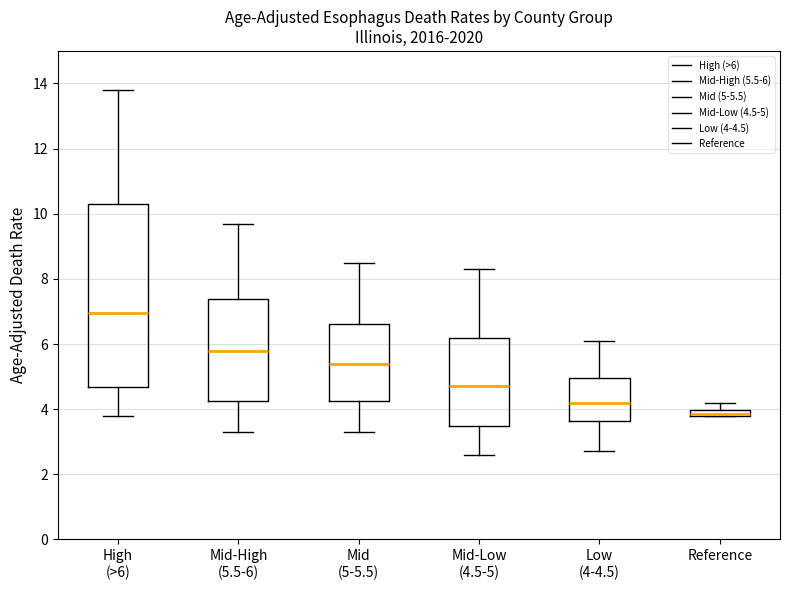

Which box is the tallest, from its lower edge to its upper edge?

High (>6)